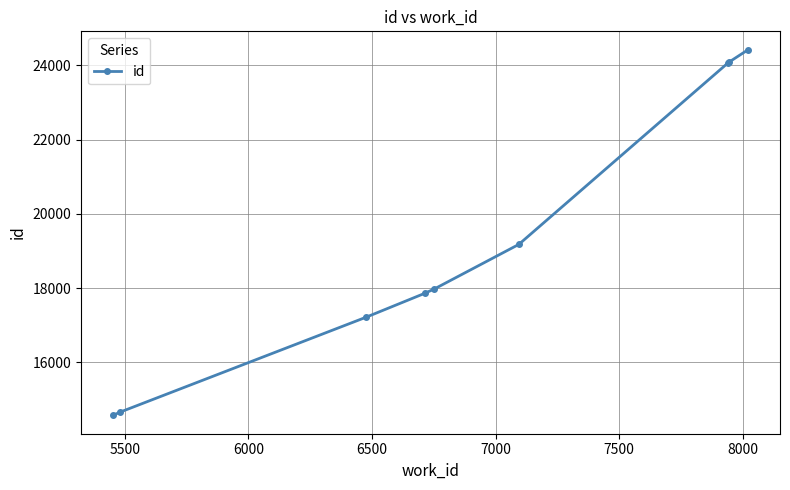

What is the difference between the maximum and minimum values?

9849